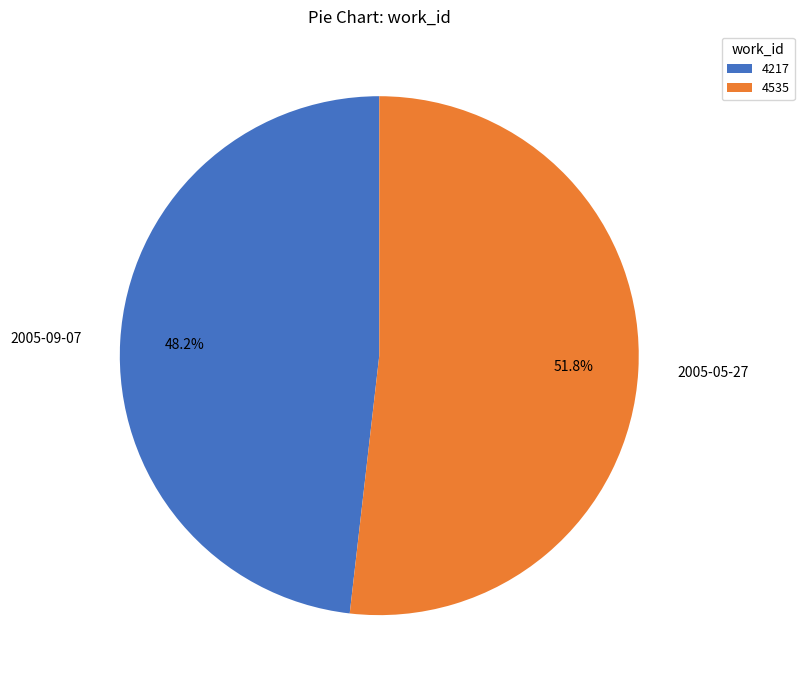

Between 2005-09-07 and 2005-05-27, which is larger?

2005-05-27